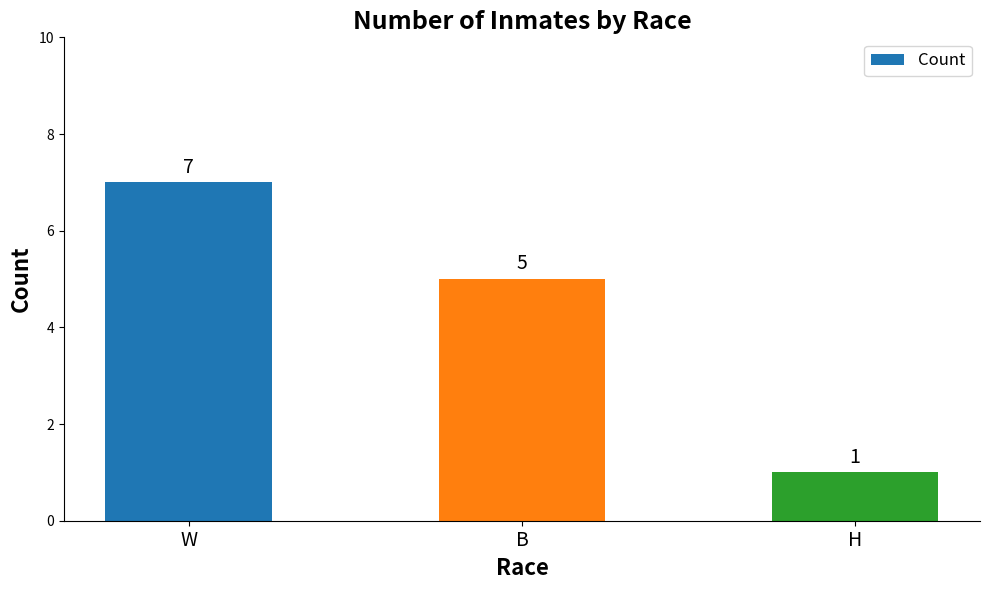

What is the label of the 3rd bar from the right?

W